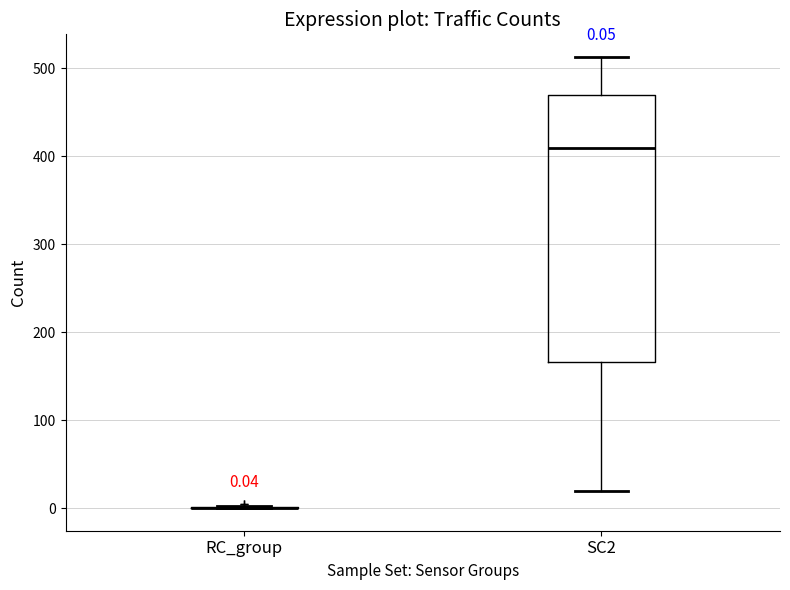

Which box is the tallest, from its lower edge to its upper edge?

SC2